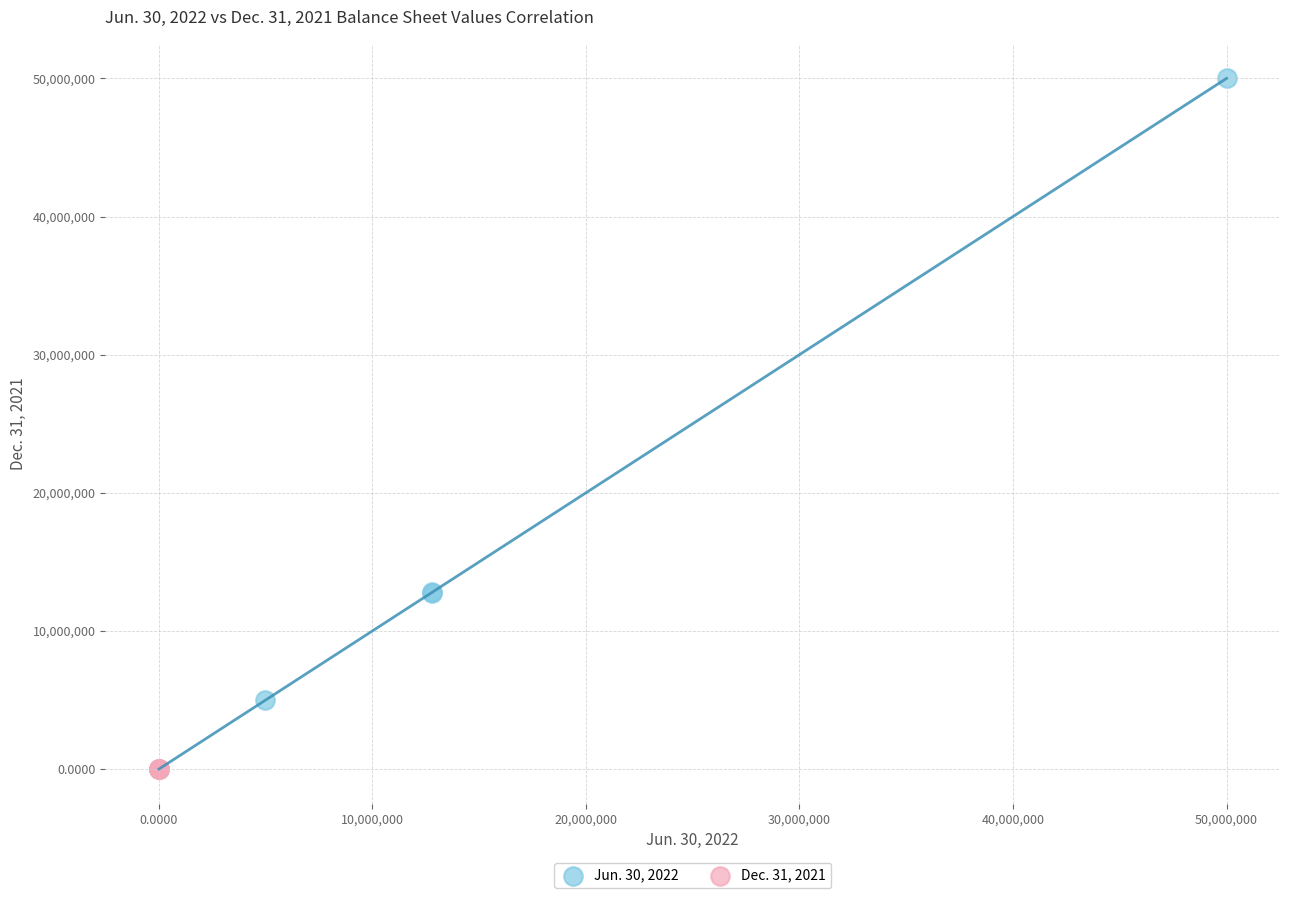

Which series has the widest spread of Y values?

Jun. 30, 2022